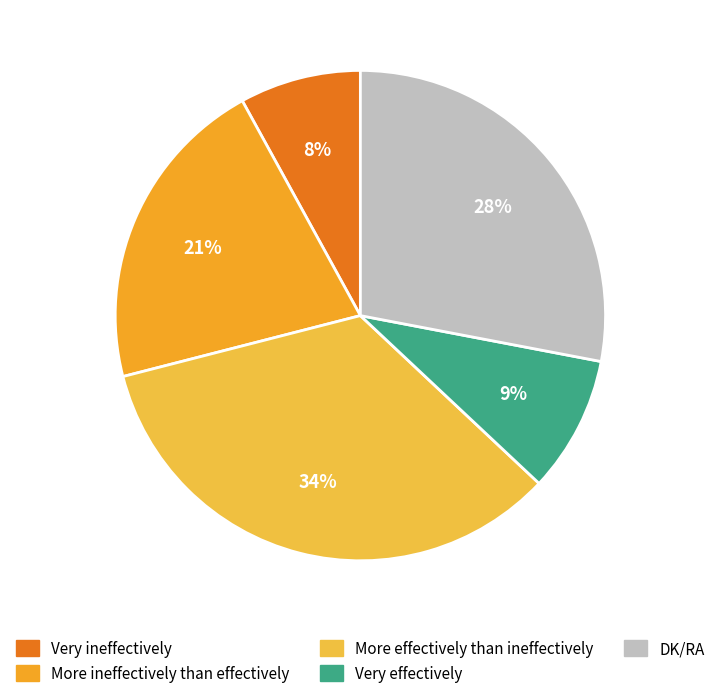

What is the ratio of the value at DK/RA to the value at Very effectively?

3.1